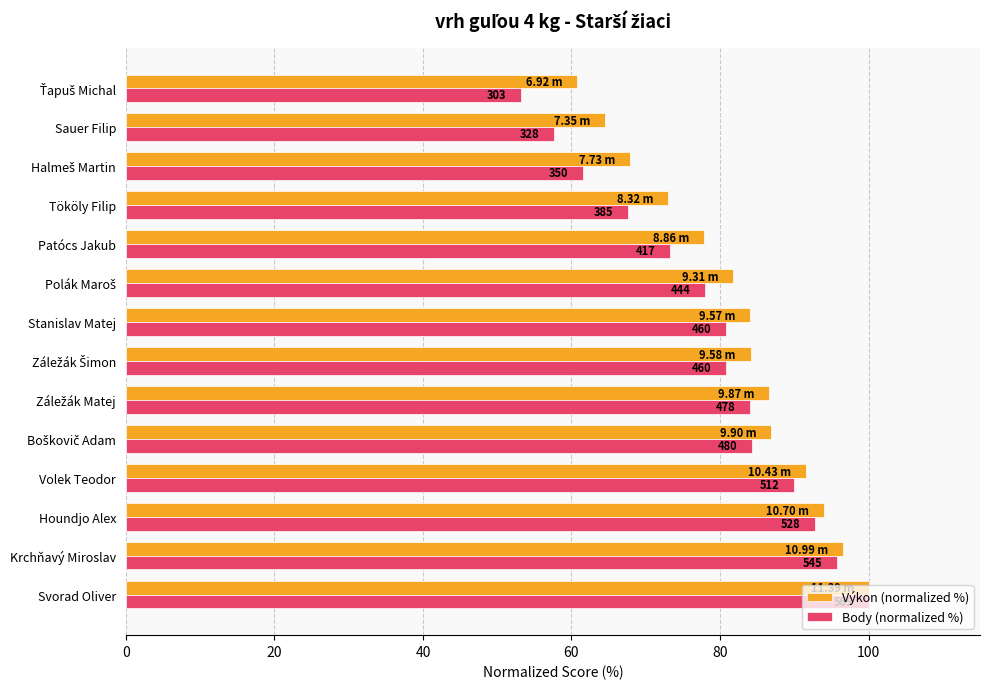

What are all the series names shown in the legend?

Výkon (normalized %), Body (normalized %)